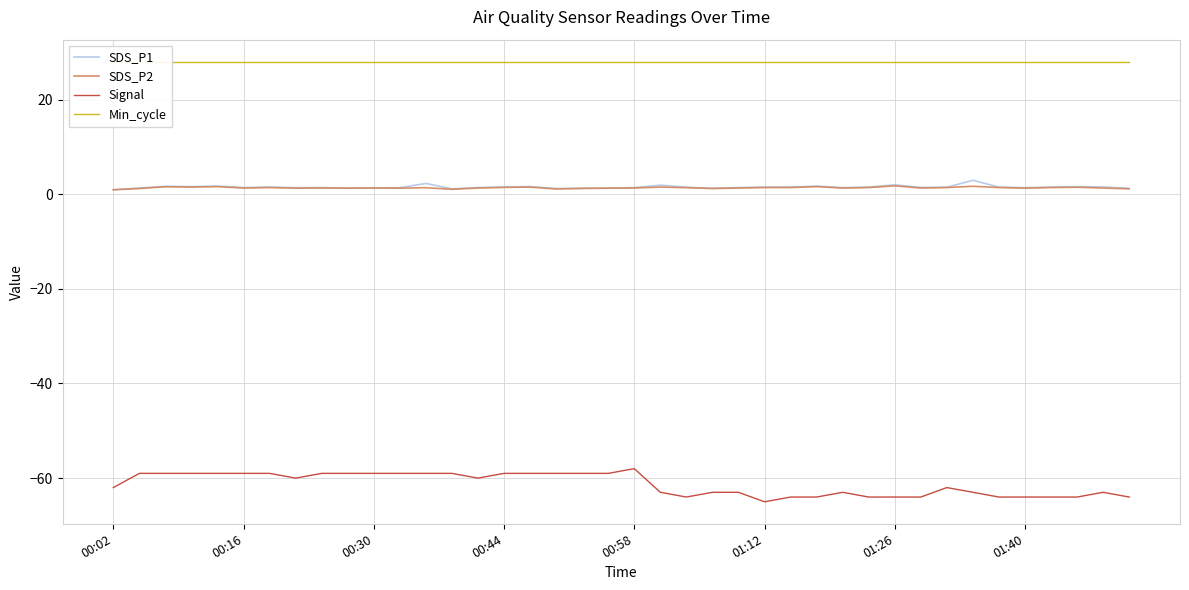

True or false: SDS_P1 and Signal intersect in this chart.

False